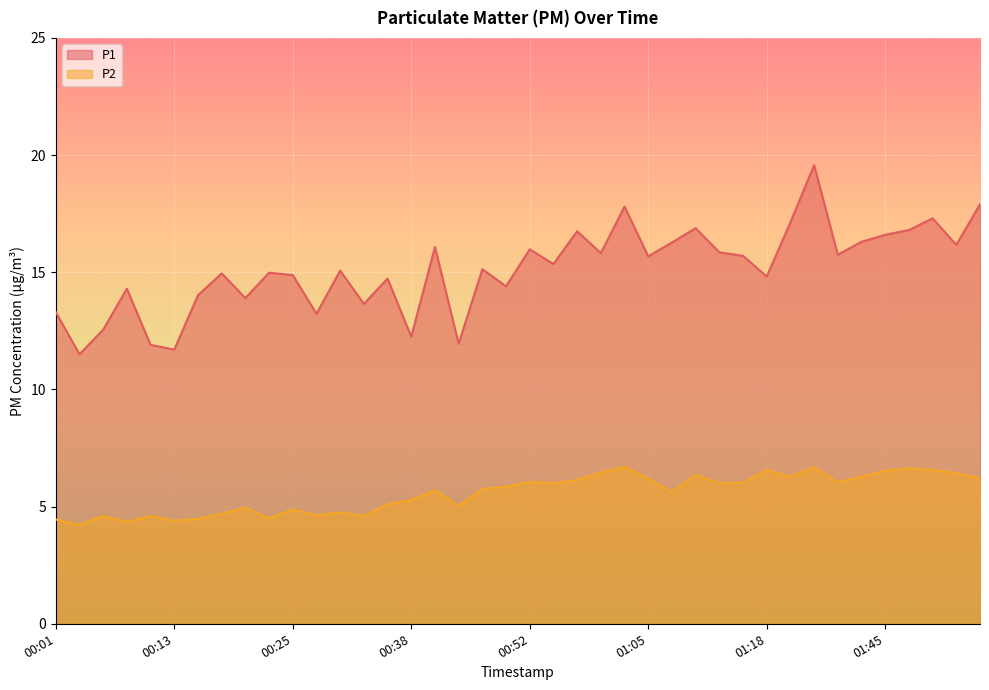

Which category has the lowest value in the P1 series?

00:03